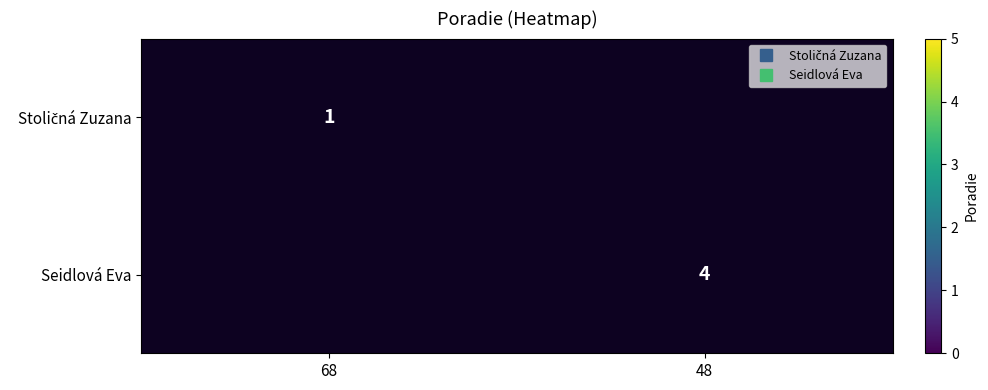

List the labels in order of Seidlová Eva value, largest first.

68, 48